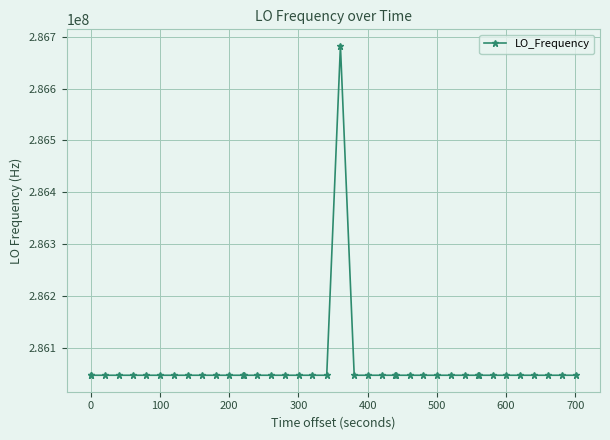

What is the minimum value shown in the chart?

286046996.7